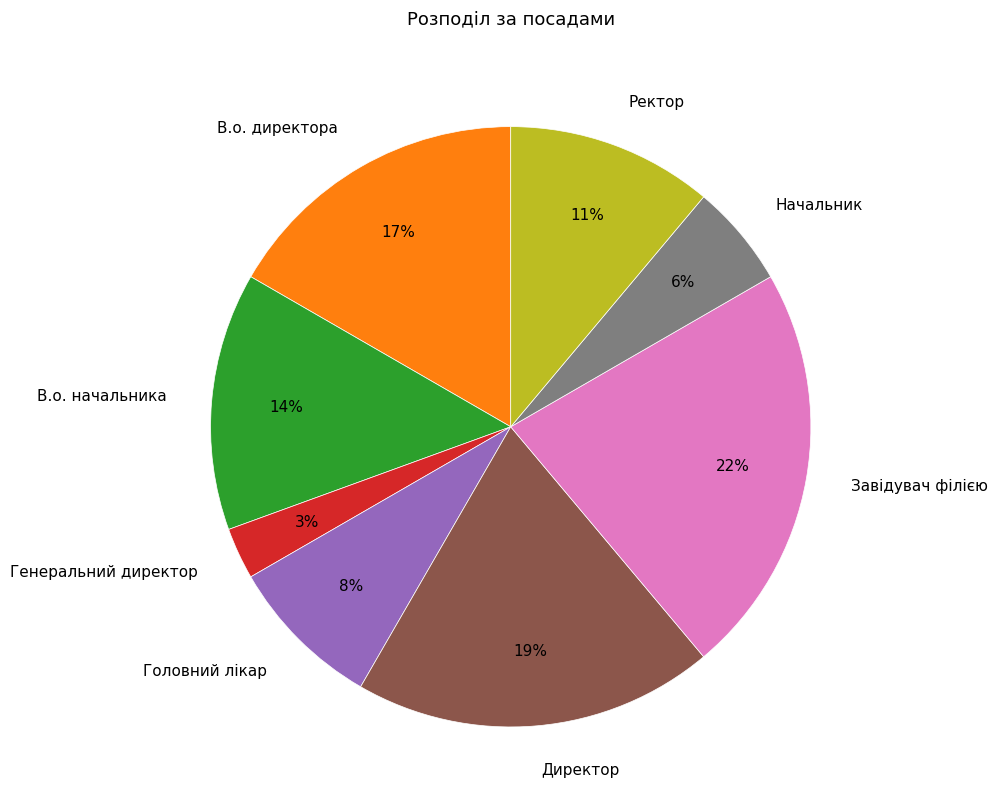

Do Директор and Ректор together represent more than half of the pie?

No